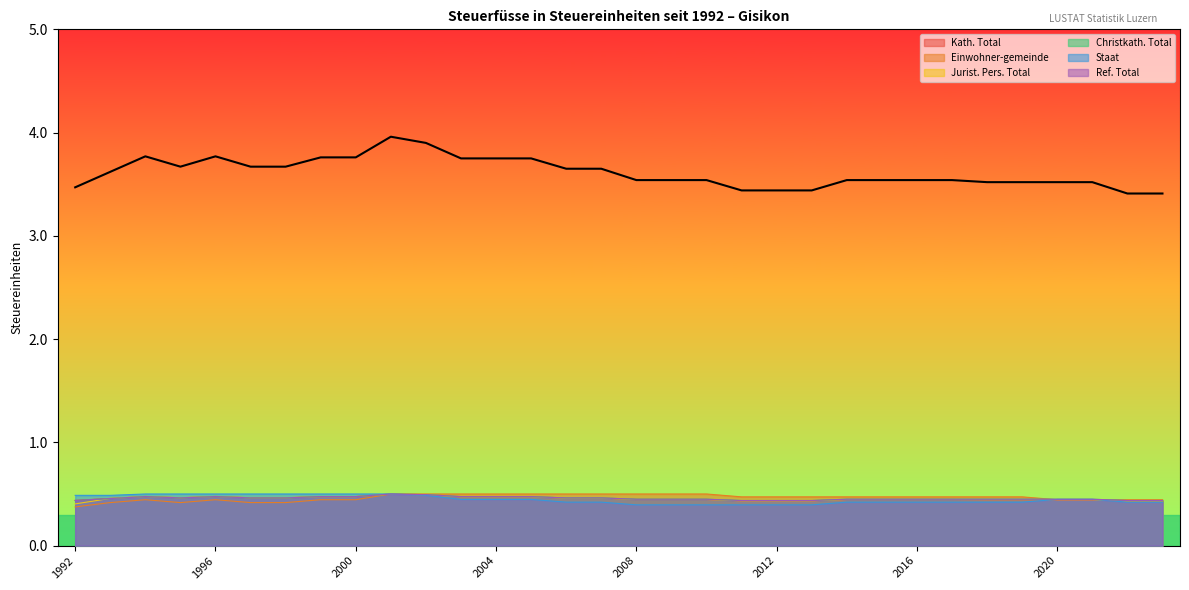

How many lines are shown in the chart?

6